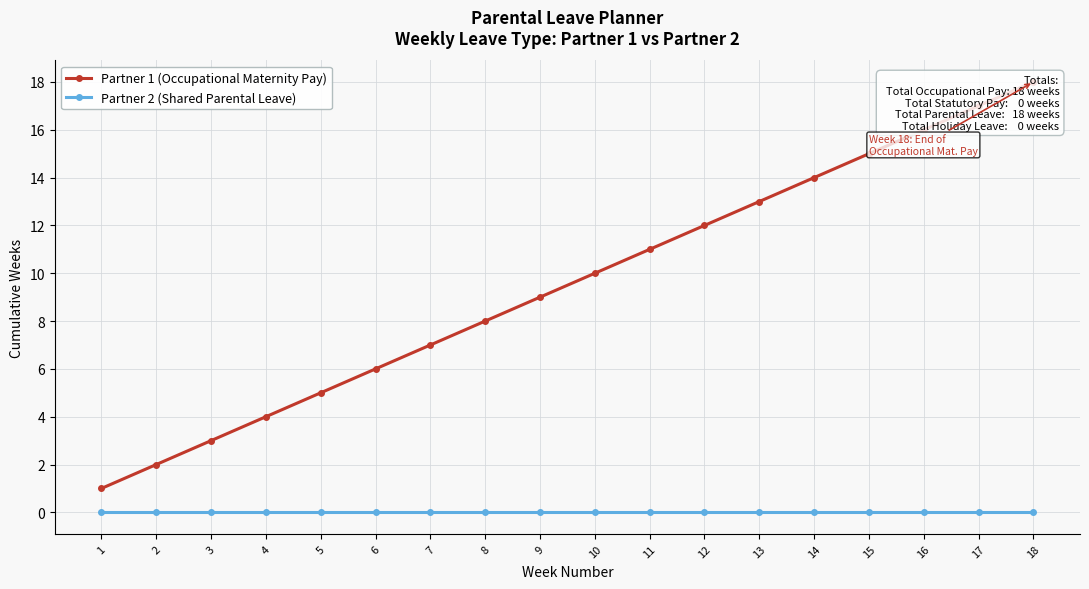

What is the highest value of the Partner 1 (Occupational Maternity Pay) series?

18